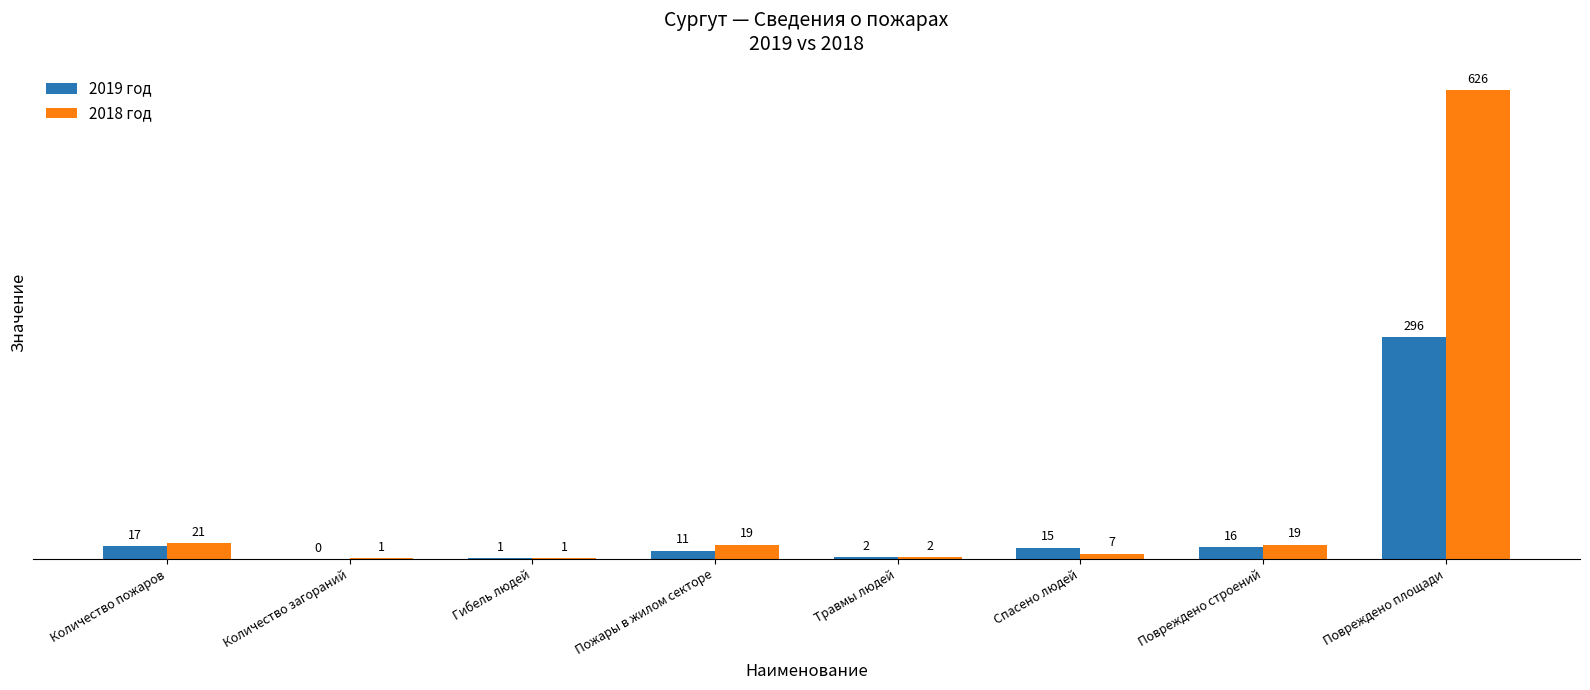

Which series changed the most between Количество пожаров and Пожары в жилом секторе?

2019 год